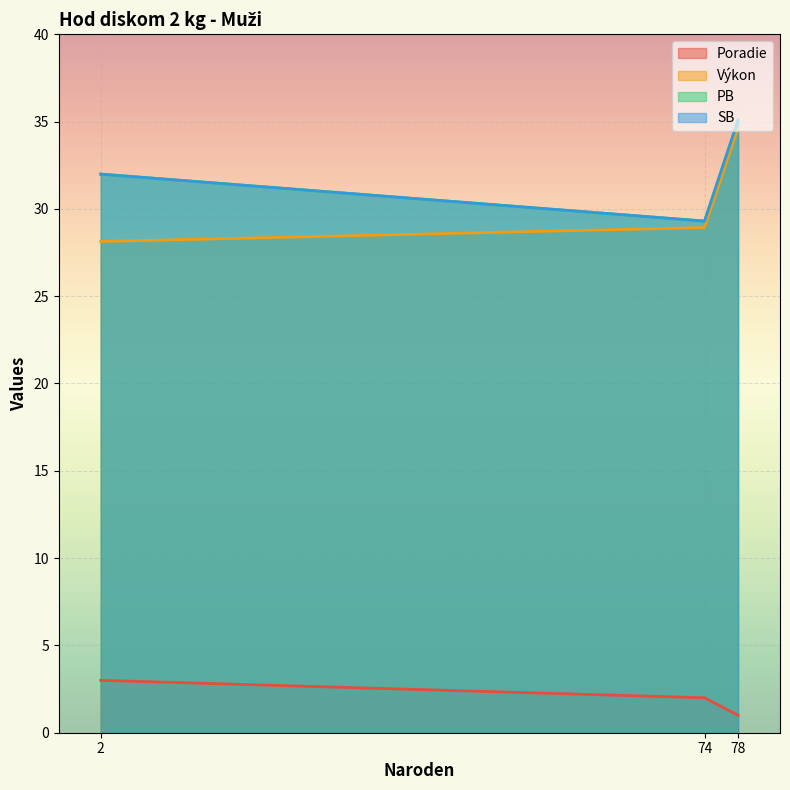

How many data points in Poradie are above 2?

1